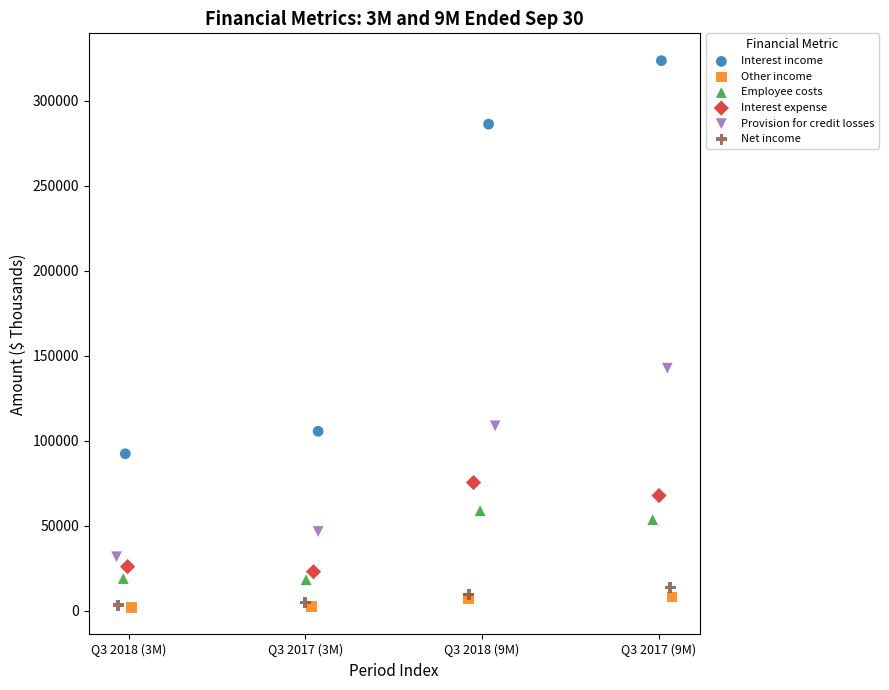

Which series has the largest Y range (max minus min)?

Interest income